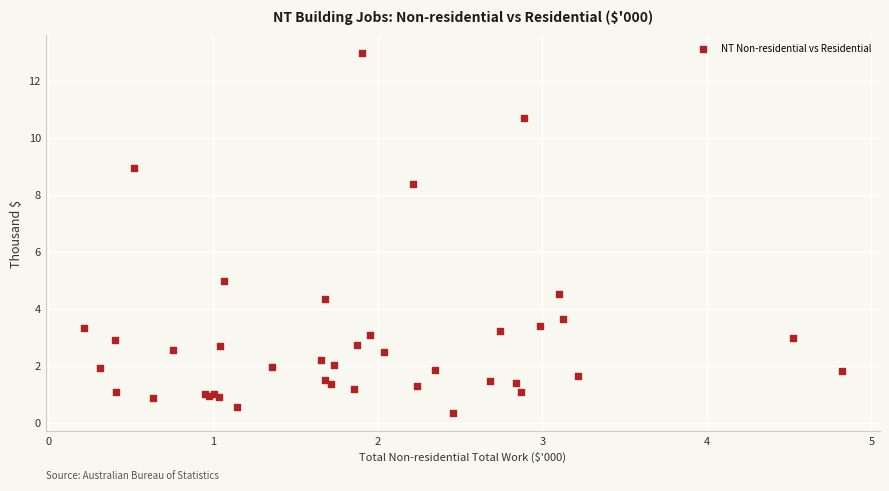

What Y value in the scatter plot is closest to 6?

5.0